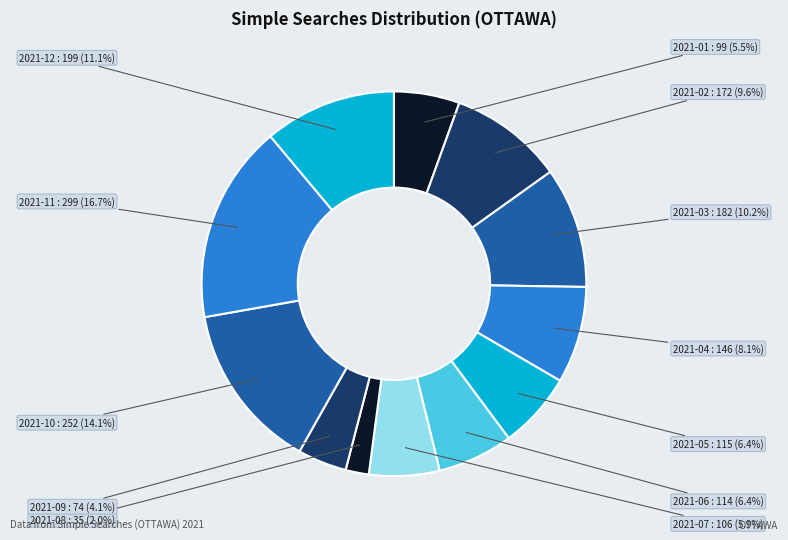

What is the smallest slice in the pie chart?

2021-08